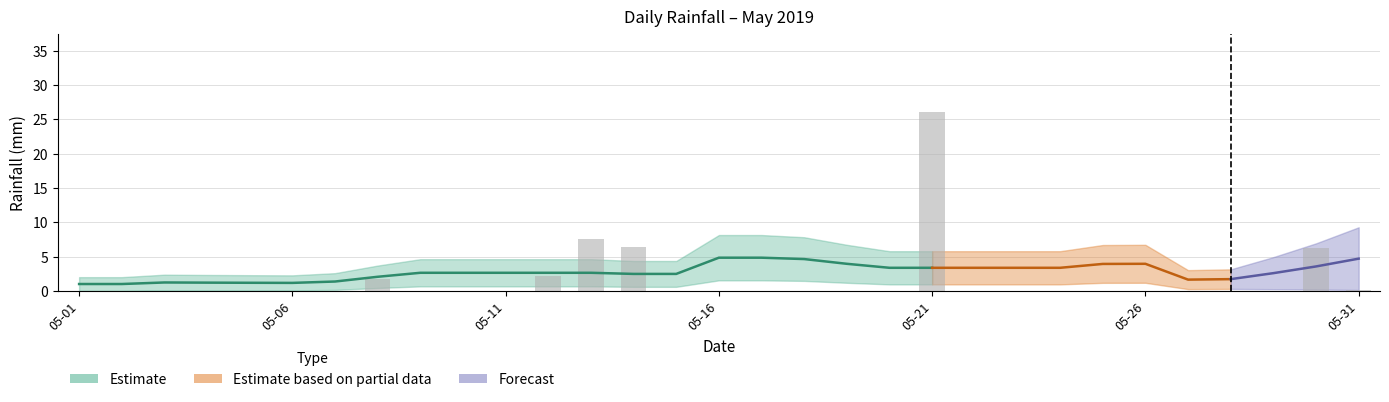

Between 2019-05-28 and 2019-05-12, which is larger?

2019-05-12